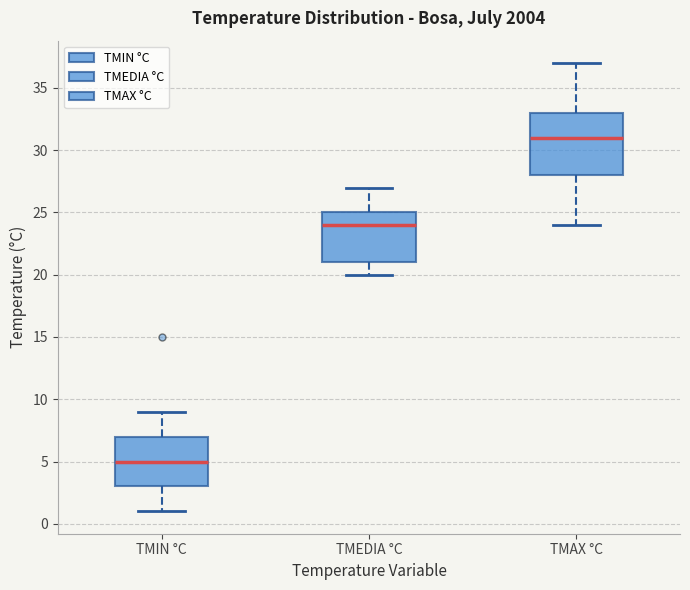

Which box has the highest median line?

TMAX °C